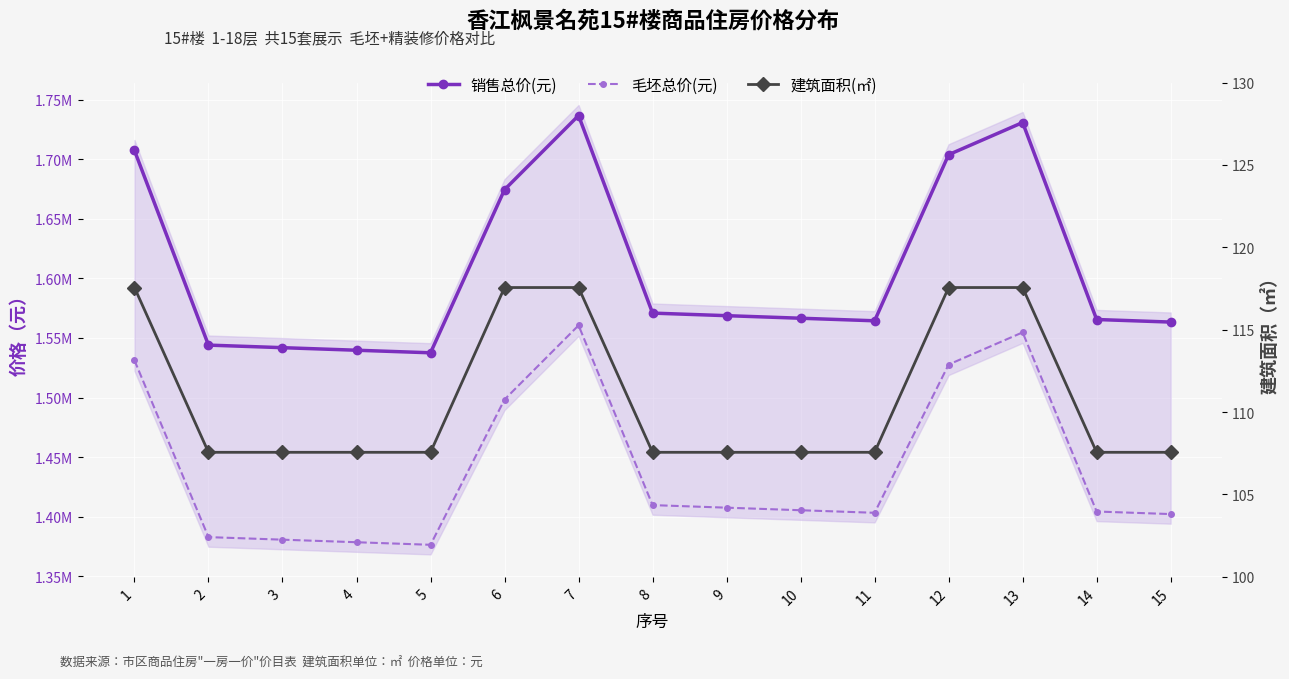

What are all the series names shown in the legend?

销售总价(元), 毛坯总价(元), 建筑面积(㎡)